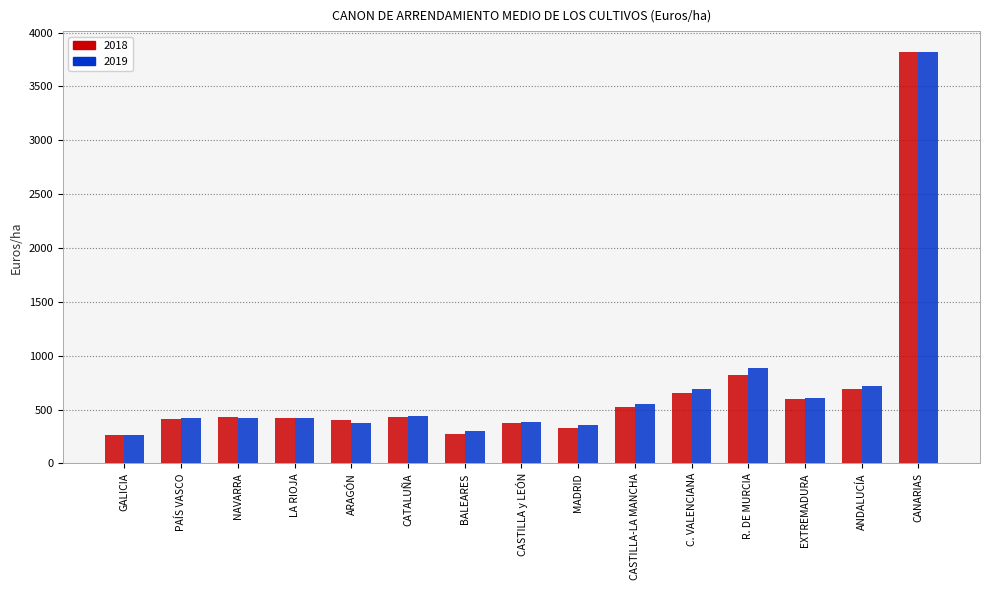

What is the average value of the 2018 series?

698.6